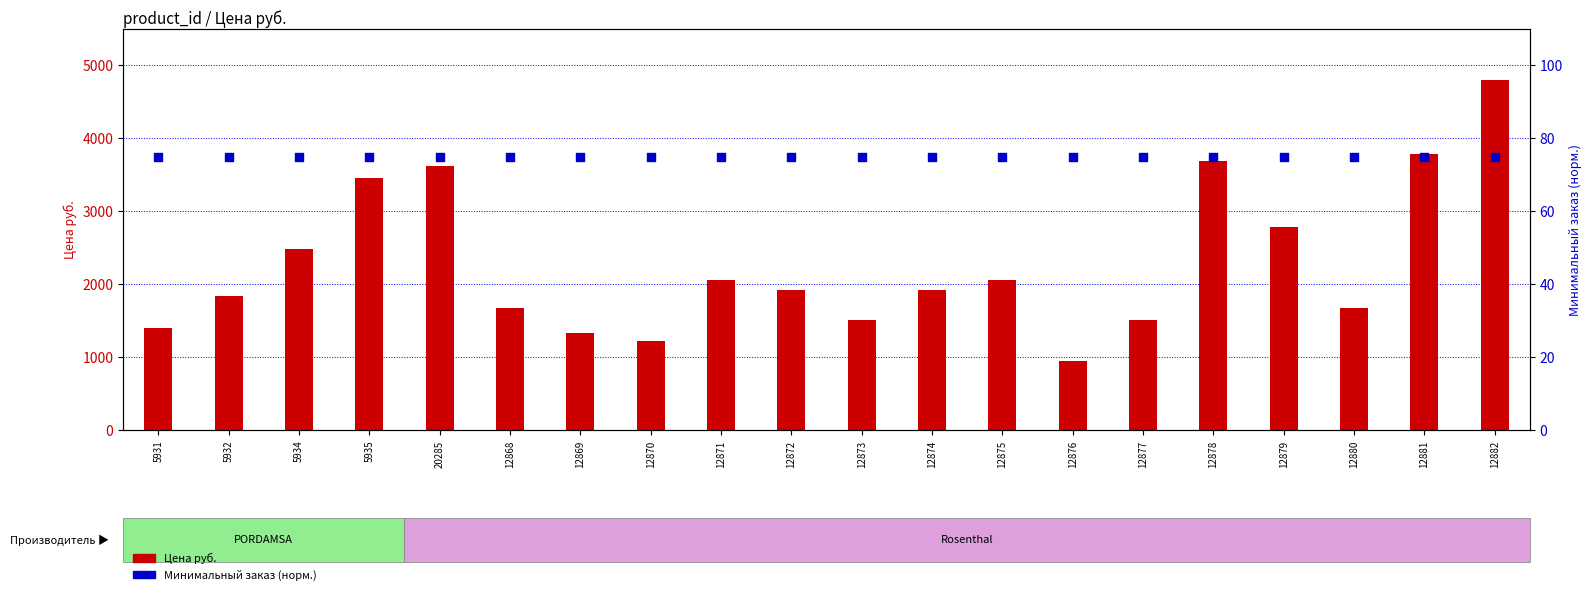

What is the total value across all series at 5931?

1474.0